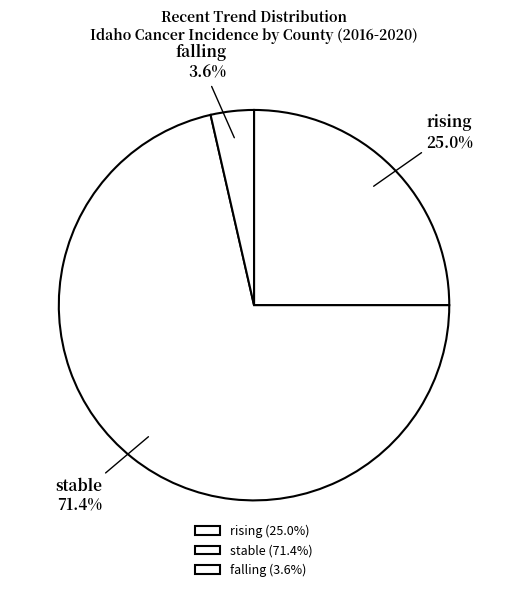

The falling slice represents 4% of the pie. True or false?

True